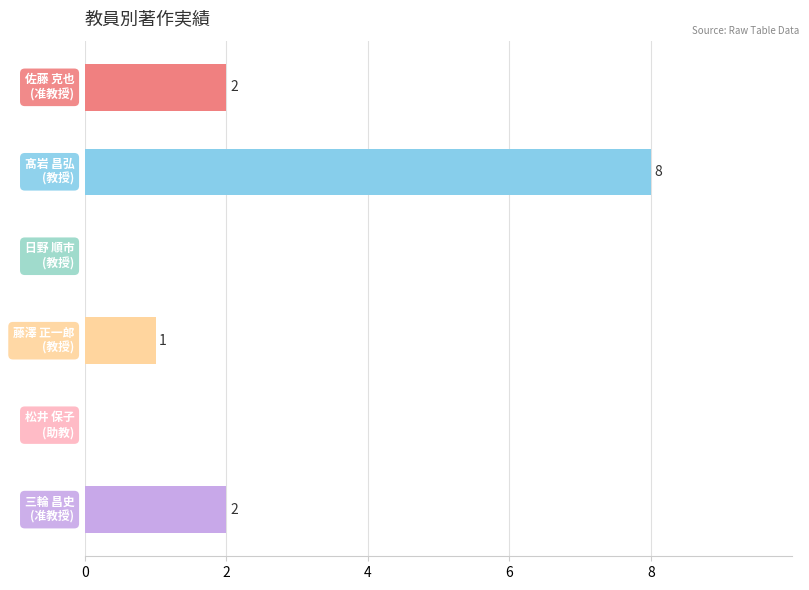

What is the greatest value displayed?

8